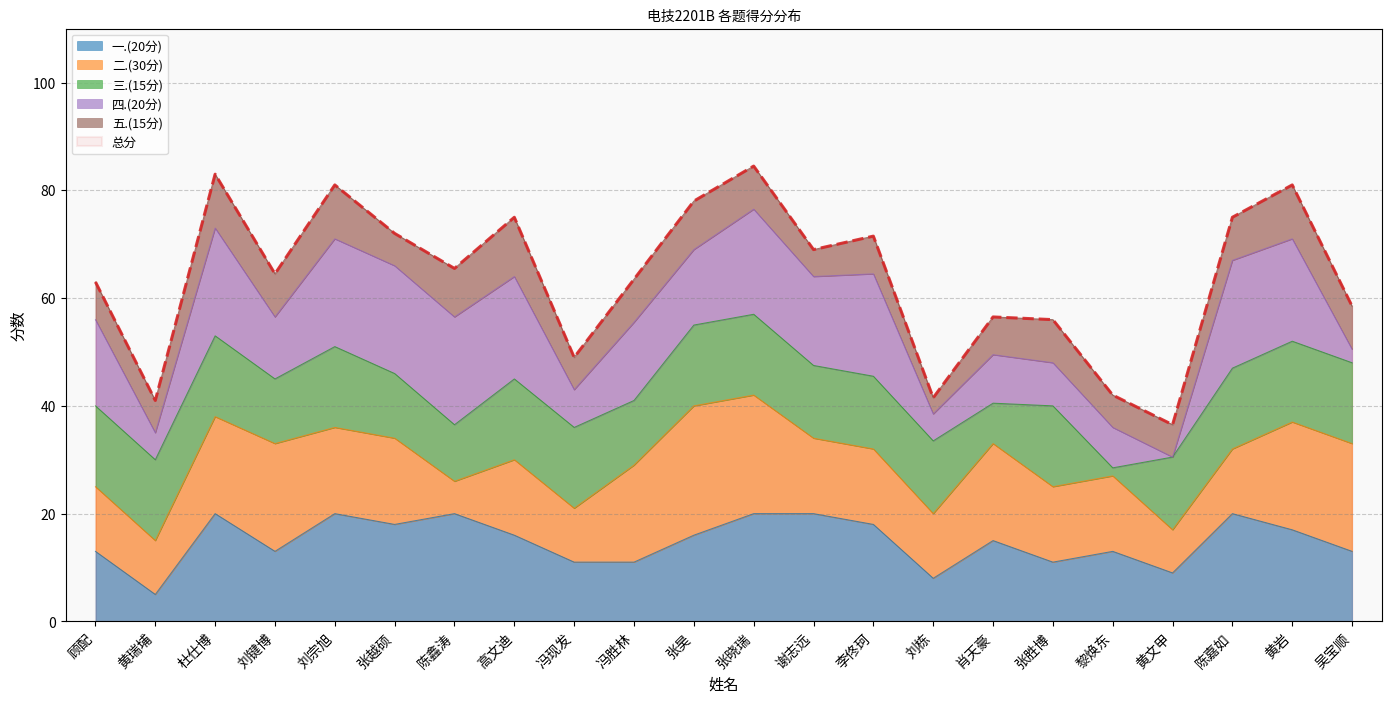

True or false: 总分 and 四.(20分) cross at least once.

False